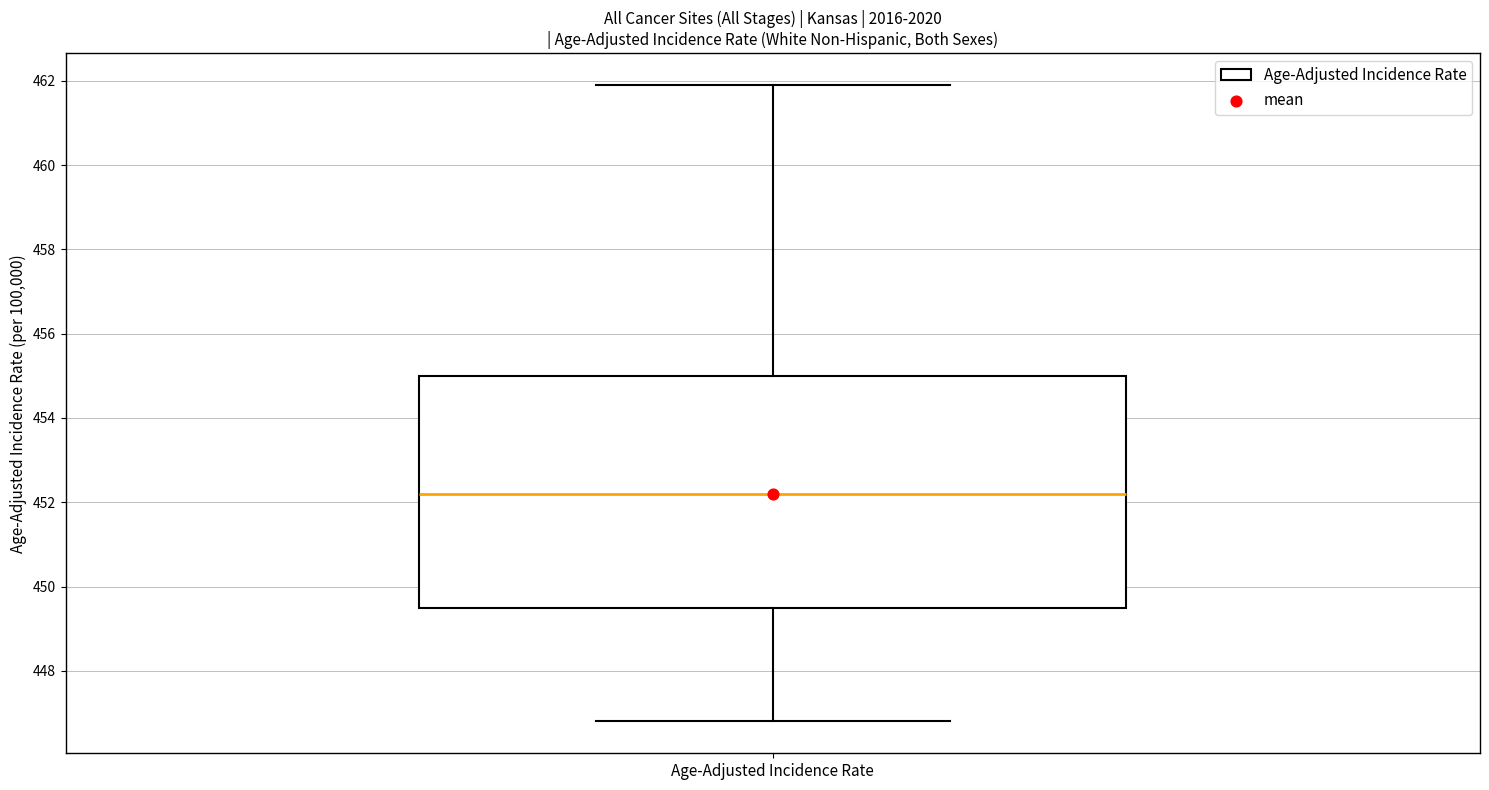

Transcribe this box plot: give where the median line is, the range the box spans, and where the two whiskers end, as read against the y-axis. The values are not printed on the chart, so give them approximately, as read against the axis.

median 452.2, box 449.6 to 455.0, whiskers 446.8 to 462.0